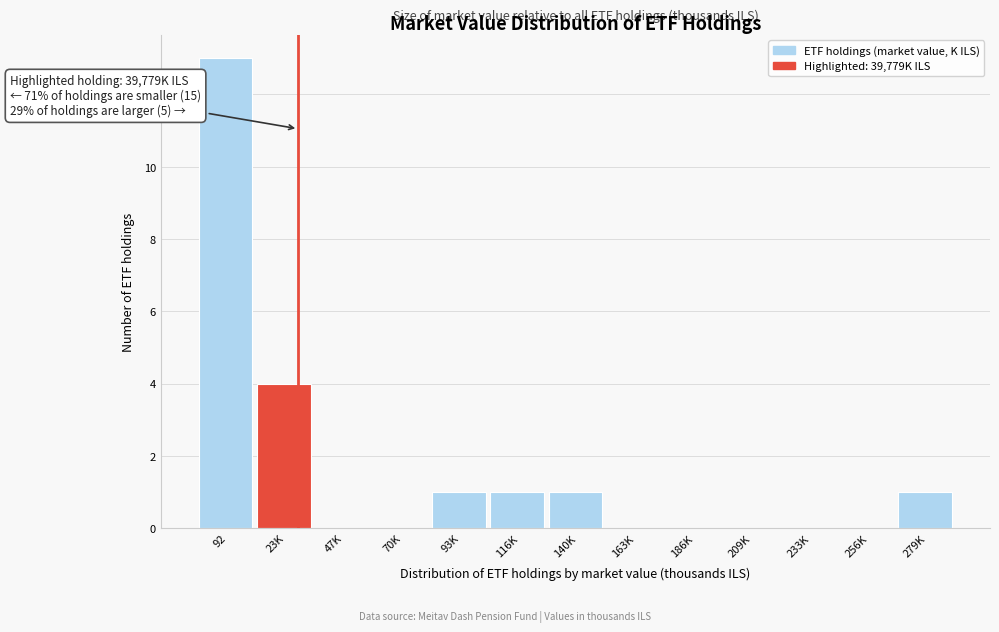

Reading right to left, what are all the values shown in this chart?

279K=1	256K=0	233K=0	209K=0	186K=0	163K=0	140K=1	116K=1	93K=1	70K=0	47K=0	23K=4	92=13